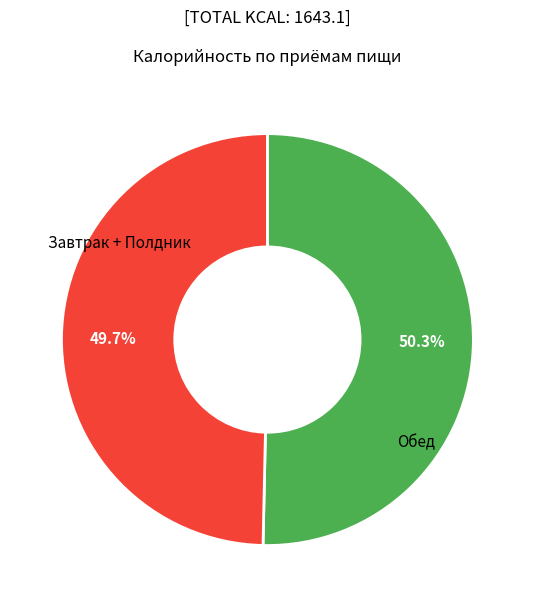

Count the number of slices in the pie.

2